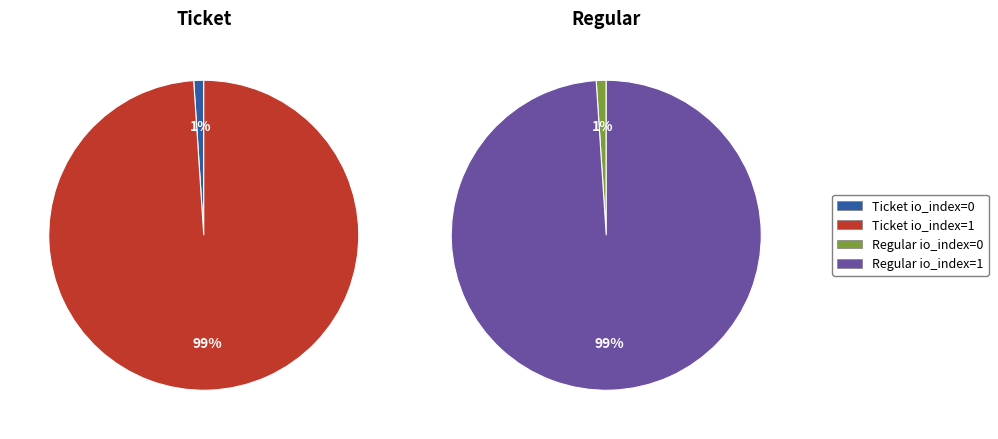

To the nearest percent, what percentage of the pie is io_index=1?

99%